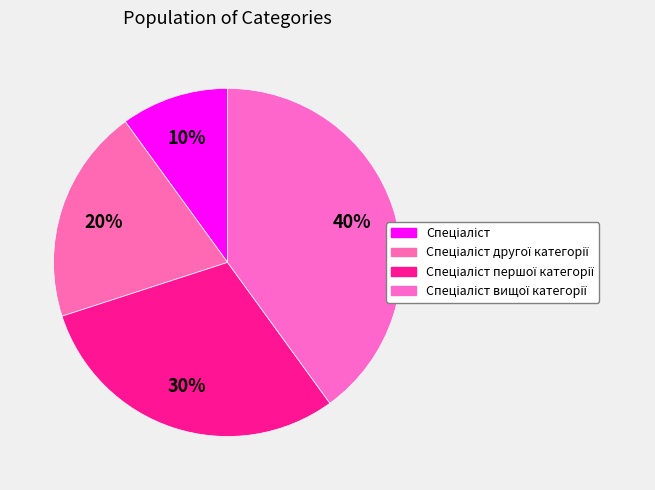

How many segments does this pie chart have?

4